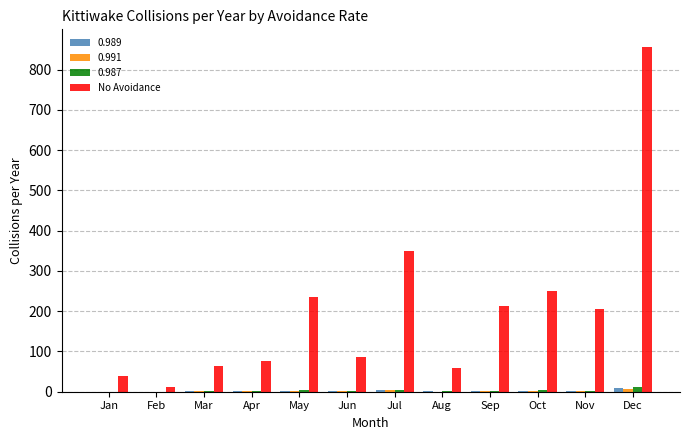

How many categories are shown in the chart?

12